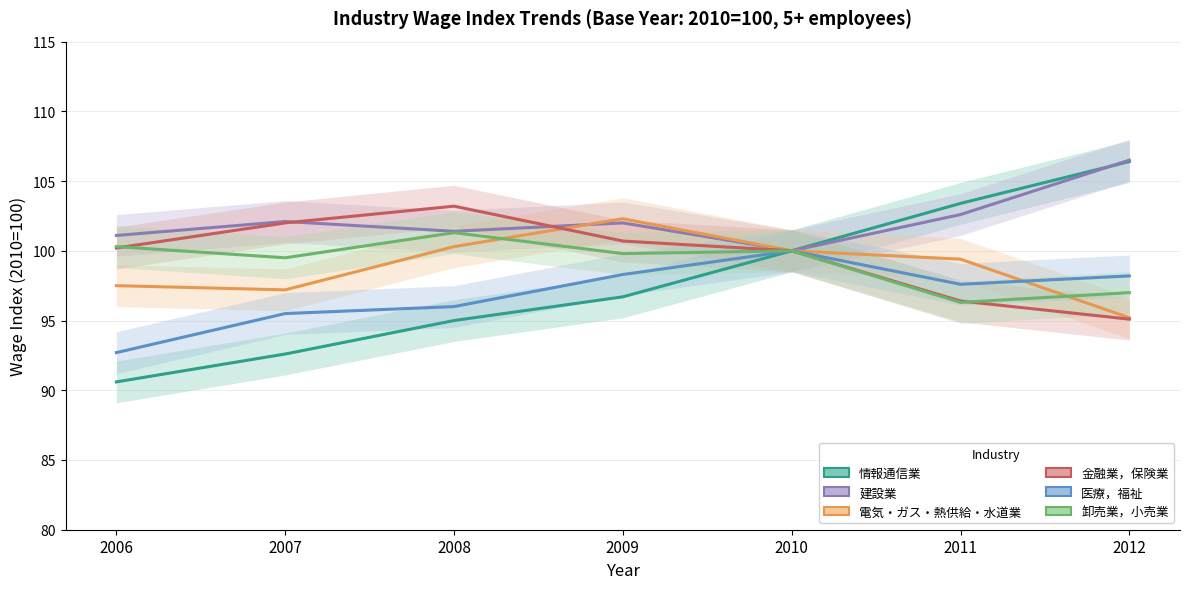

Reading left to right, extract all data points from this chart.

情報通信業: 2006=90.6	2007=92.6	2008=95.0	2009=96.7	2010=100.0	2011=103.4	2012=106.4
建設業: 2006=101.1	2007=102.1	2008=101.4	2009=102.0	2010=100.0	2011=102.6	2012=106.5
電気・ガス・熱供給・水道業: 2006=97.5	2007=97.2	2008=100.3	2009=102.3	2010=100.0	2011=99.4	2012=95.2
金融業，保険業: 2006=100.2	2007=102.0	2008=103.2	2009=100.7	2010=100.0	2011=96.4	2012=95.1
医療，福祉: 2006=92.7	2007=95.5	2008=96.0	2009=98.3	2010=100.0	2011=97.6	2012=98.2
卸売業，小売業: 2006=100.3	2007=99.5	2008=101.3	2009=99.8	2010=100.0	2011=96.3	2012=97.0